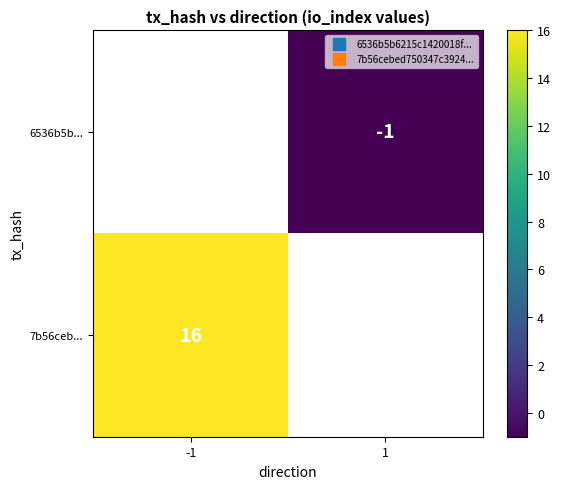

Between -1 and 1, which is larger?

1